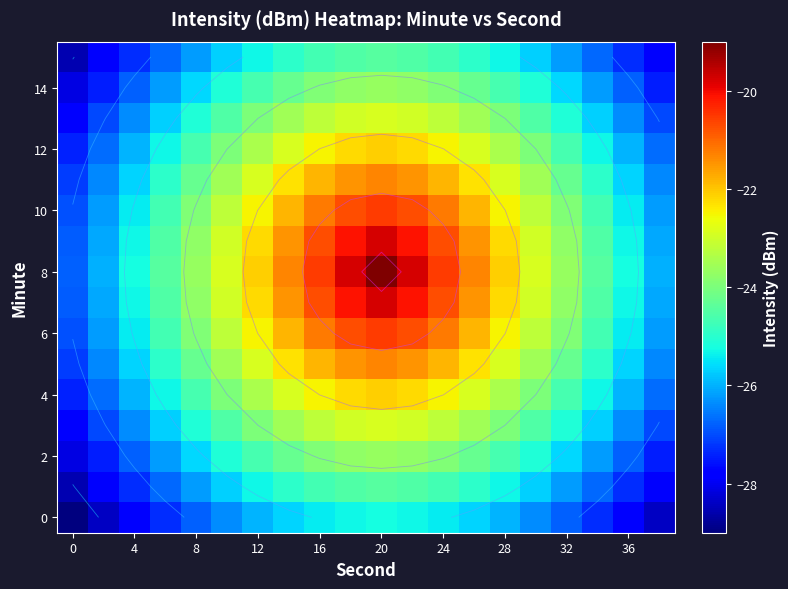

Which series has the largest total across all categories?

8